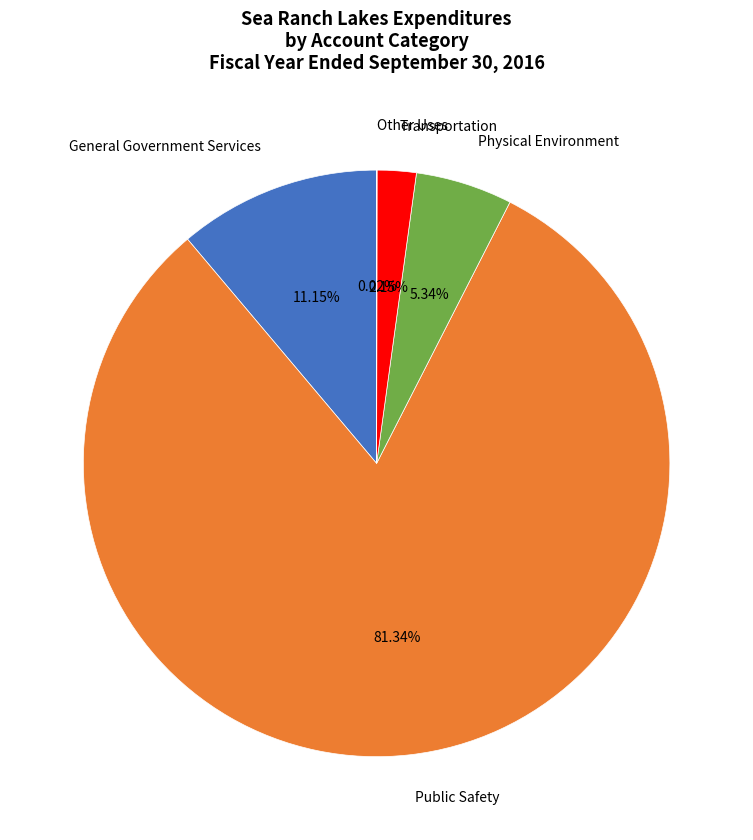

Is there any slice that represents more than half of the pie?

Yes